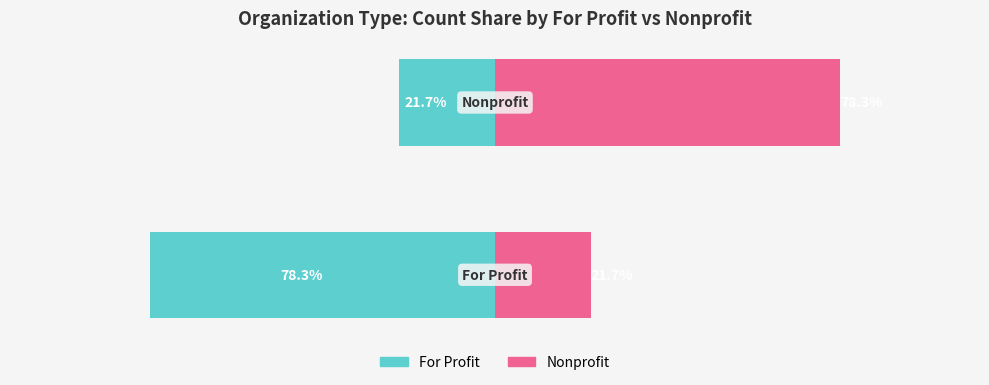

True or false: Count Share has a value of -78.3 at 0.

True